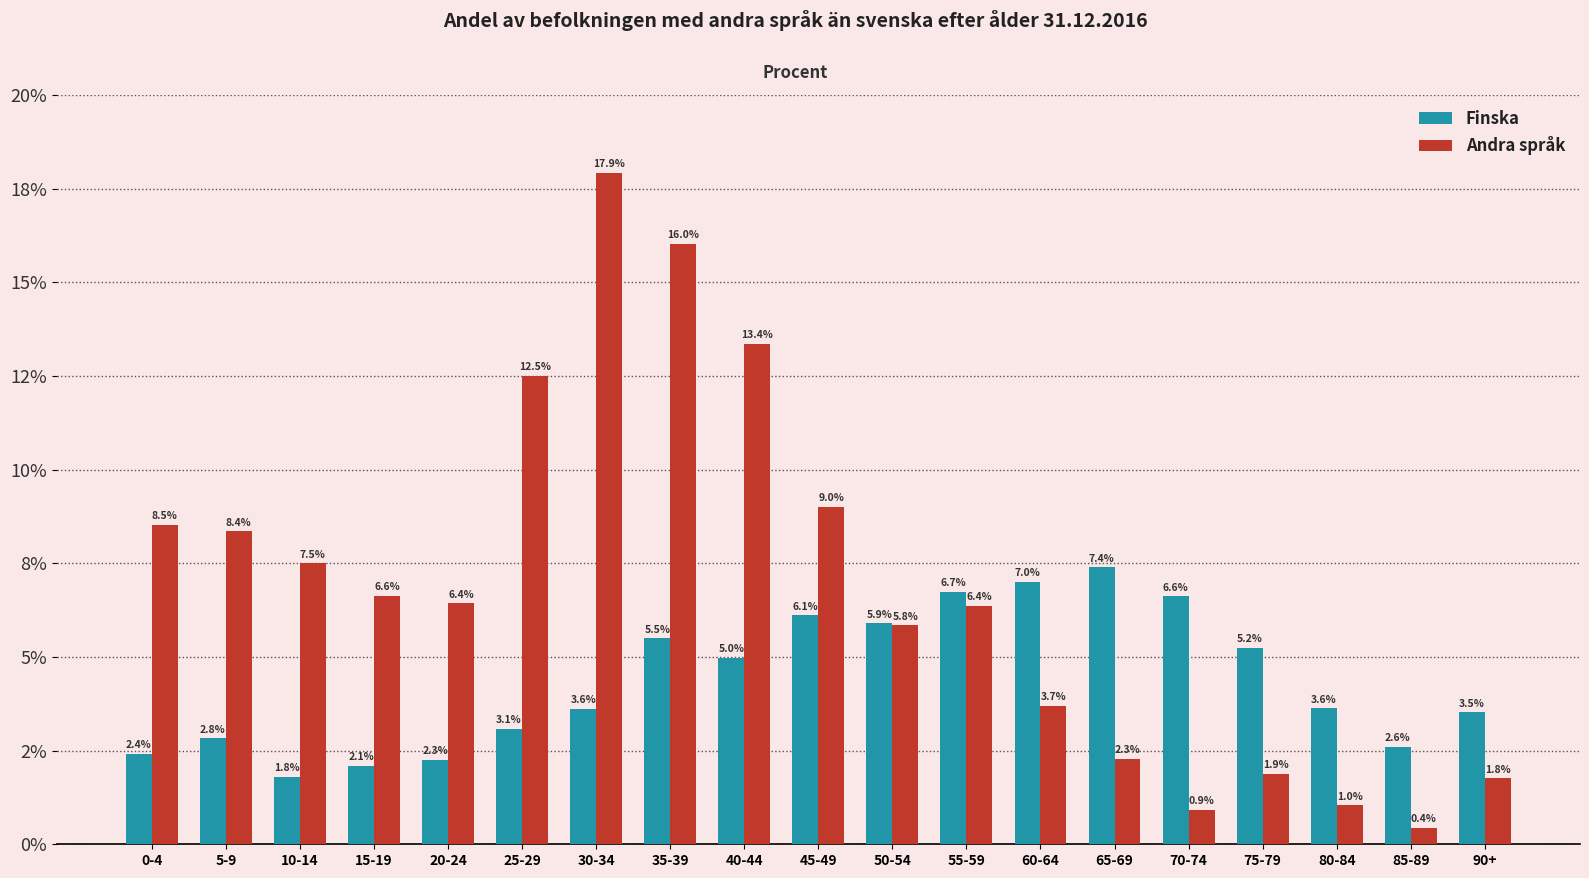

Are the bars horizontal?

No